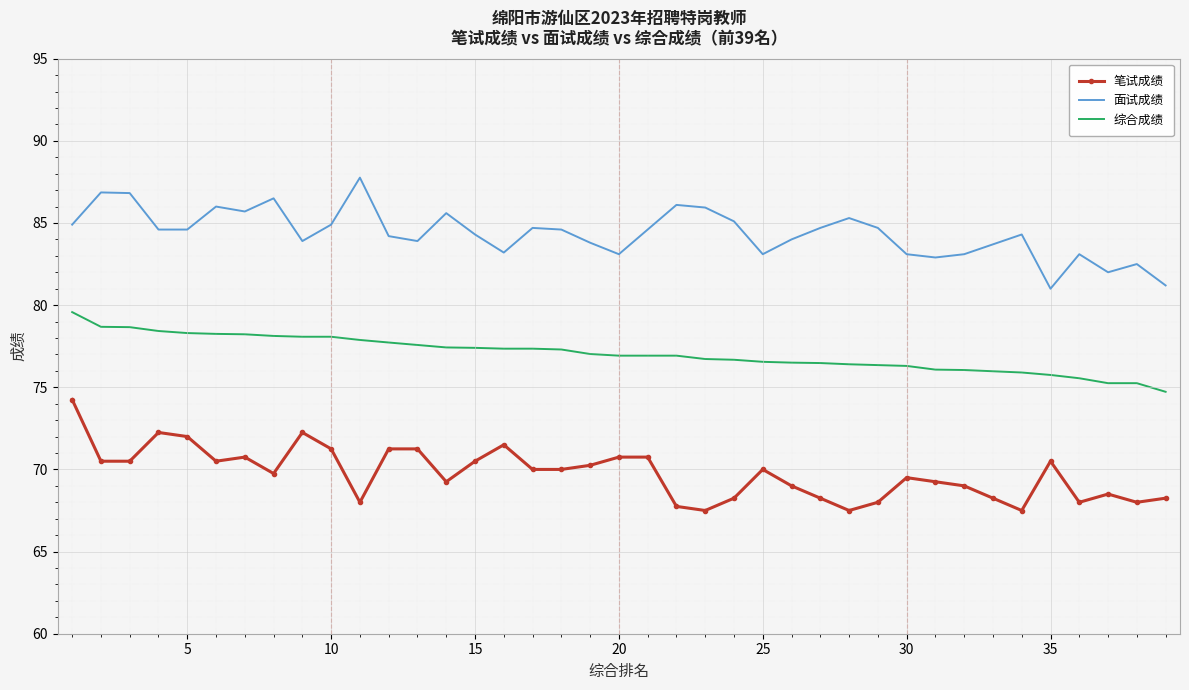

Rank the series by their maximum value, from lowest to highest.

笔试成绩, 综合成绩, 面试成绩